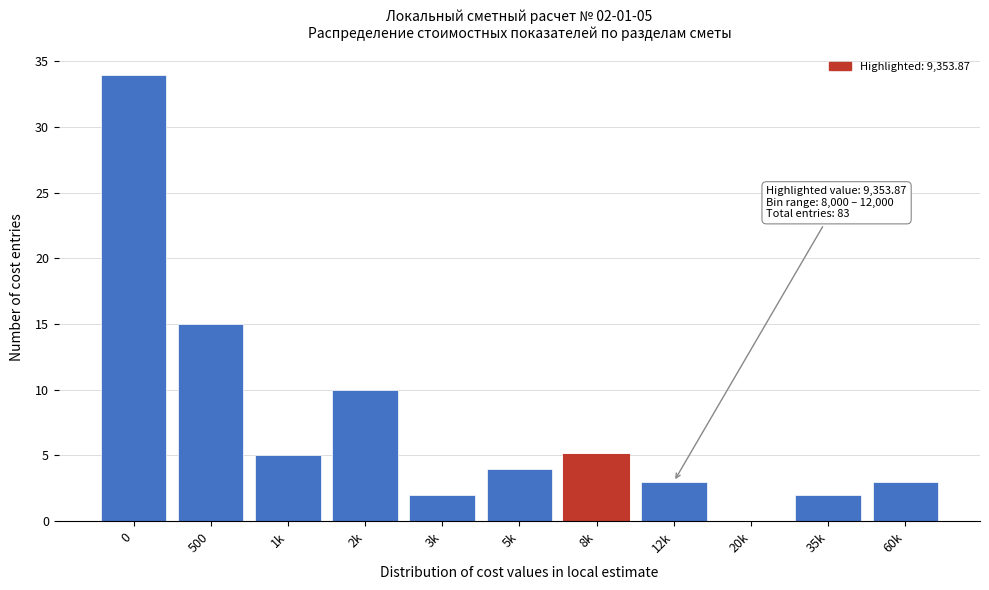

Reading right to left, transcribe all the data shown in this chart.

60k=3	35k=2	20k=0	12k=3	8k=5	5k=4	3k=2	2k=10	1k=5	500=15	0=34